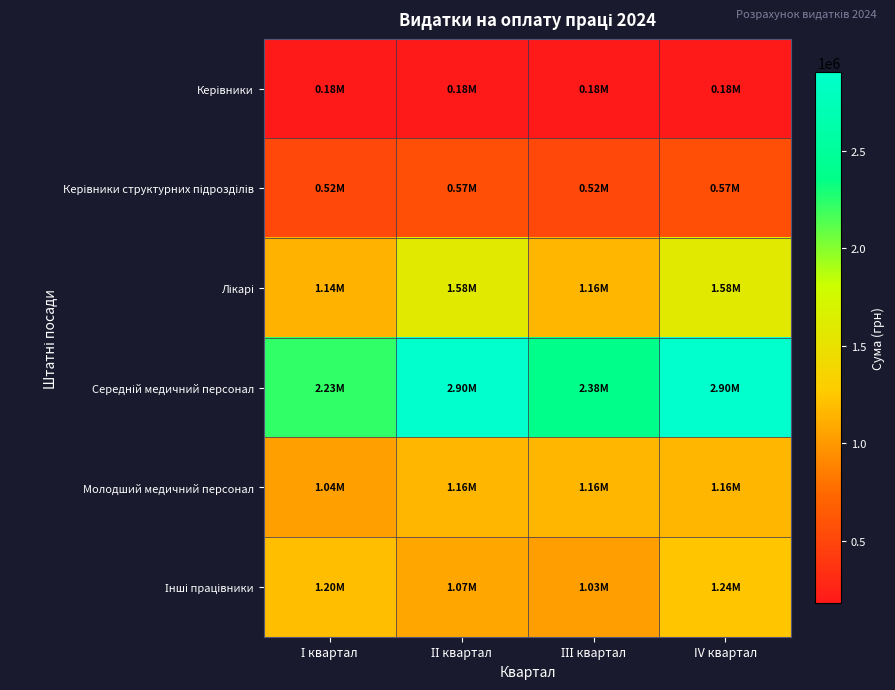

Which series has the largest range (max minus min)?

Середній медичний персонал